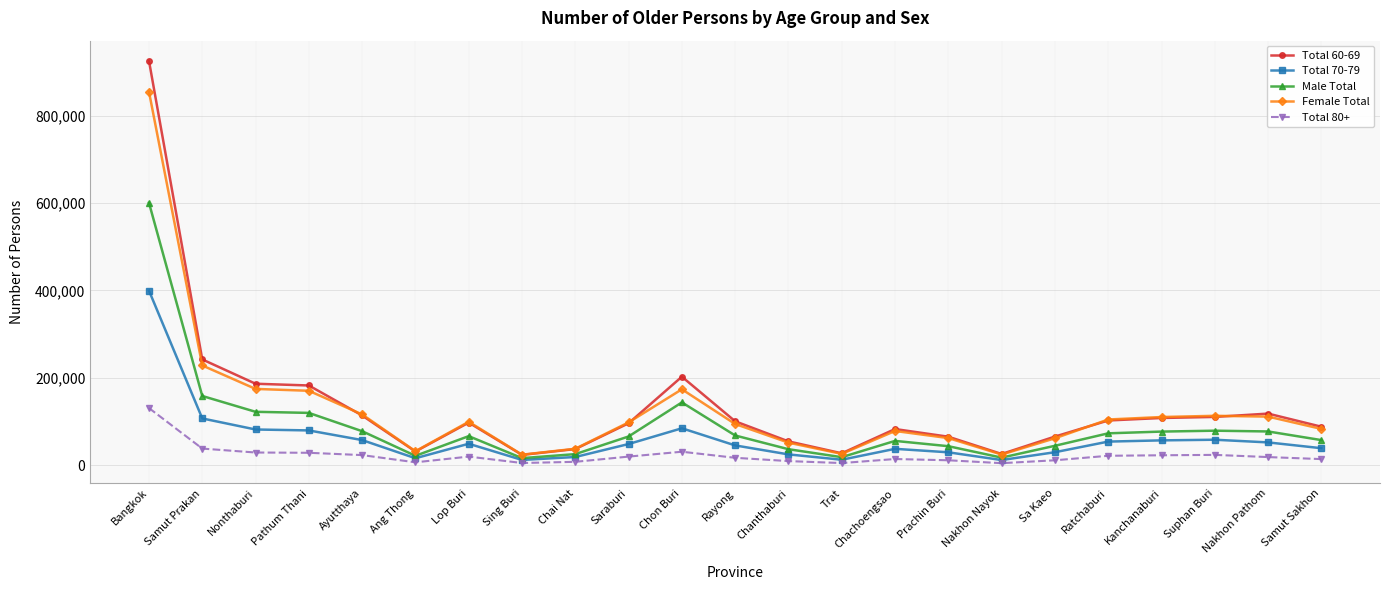

What is the label of the 2nd point from the left?

Samut Prakan